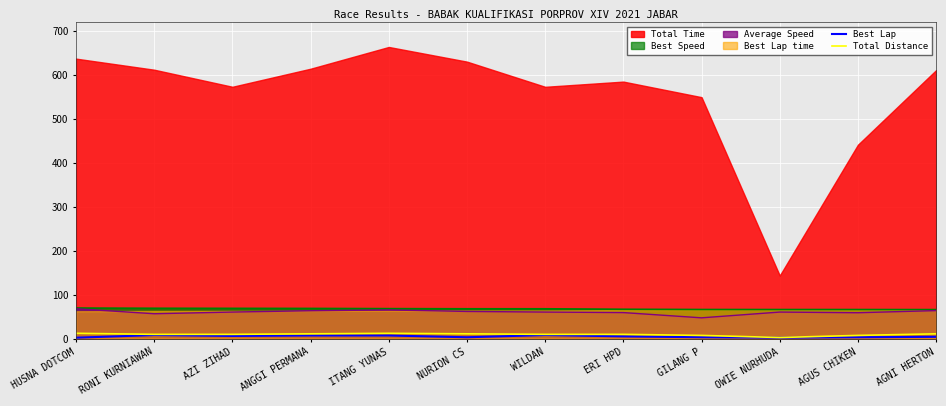

How many Best Lap values are between 3 and 7?

8